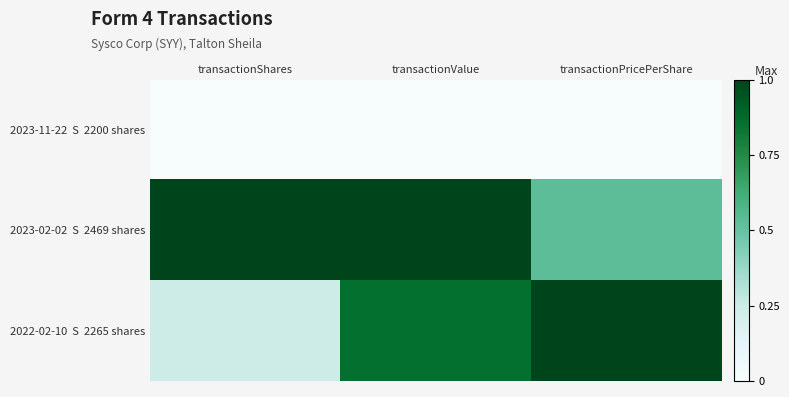

Which category has the lowest value across all series?

transactionShares